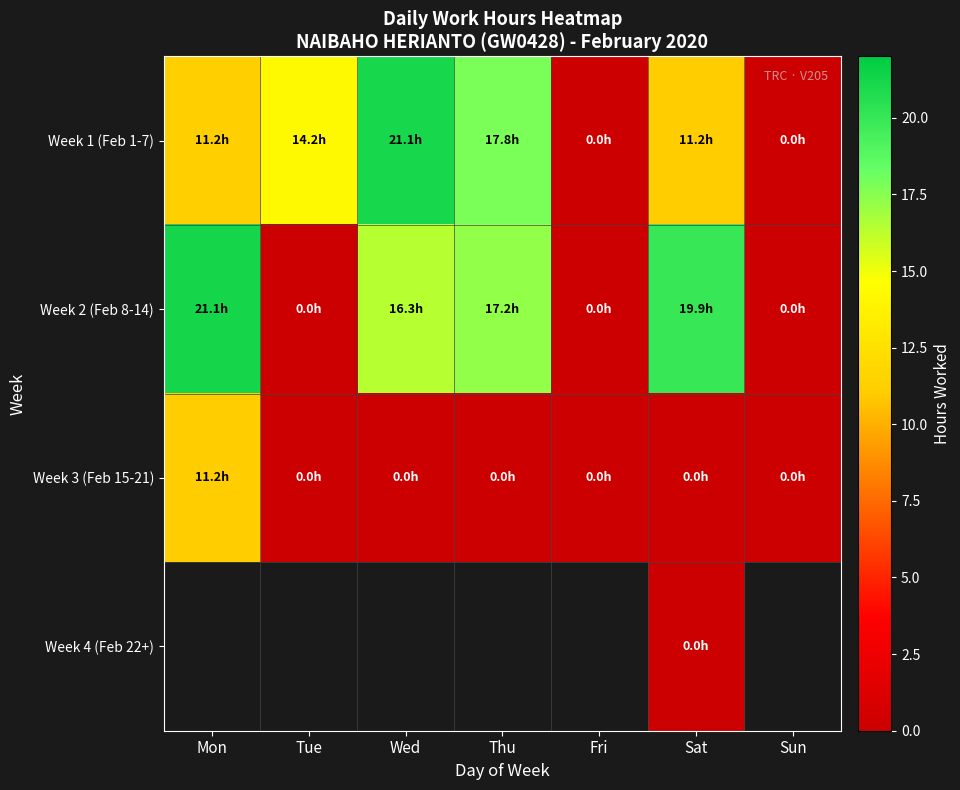

What is the total value across all series at Sat?

31.1